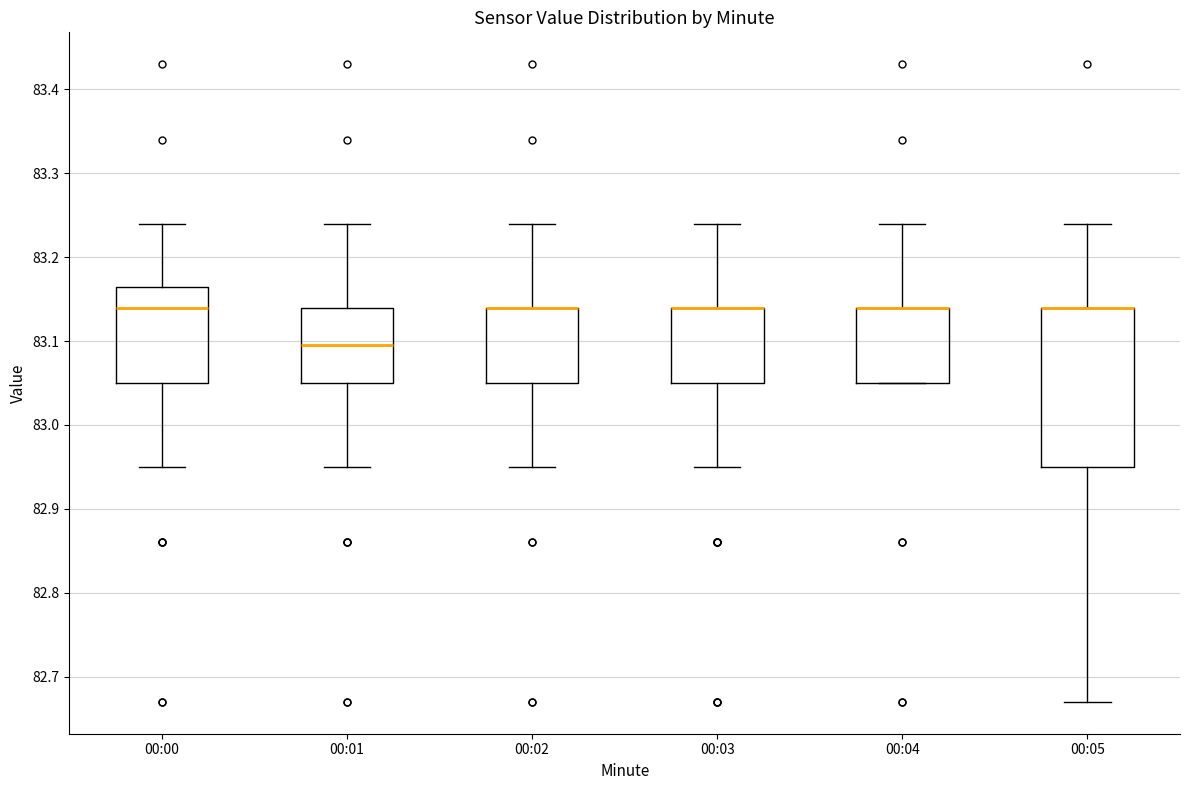

Which box is the tallest, from its lower edge to its upper edge?

00:05